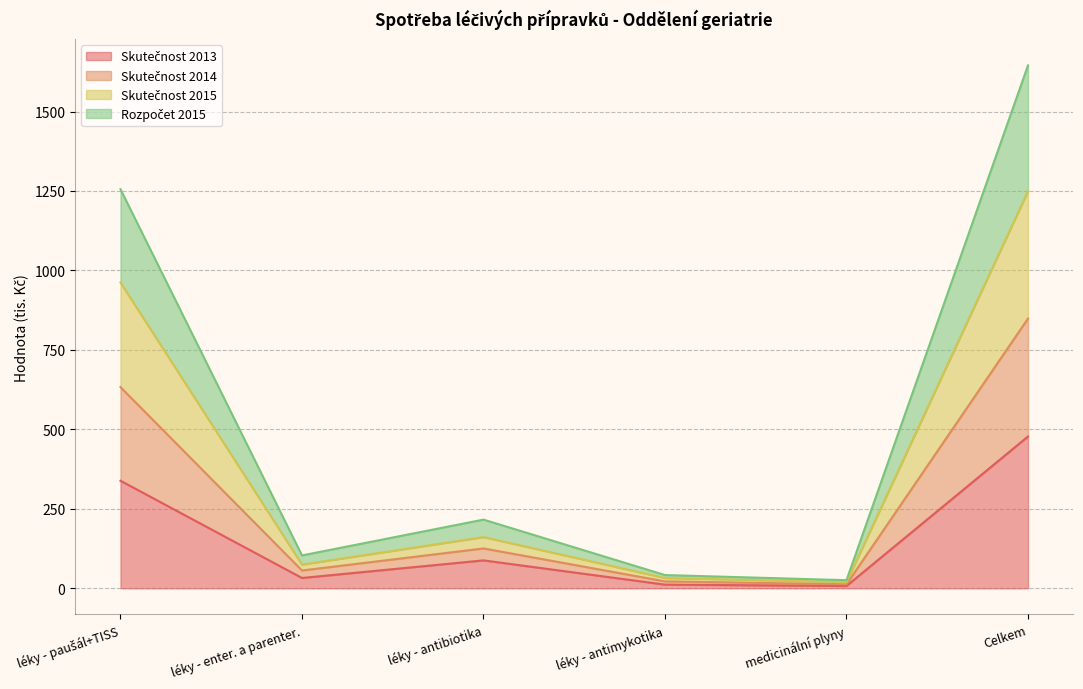

How many categories are shown in the chart?

6